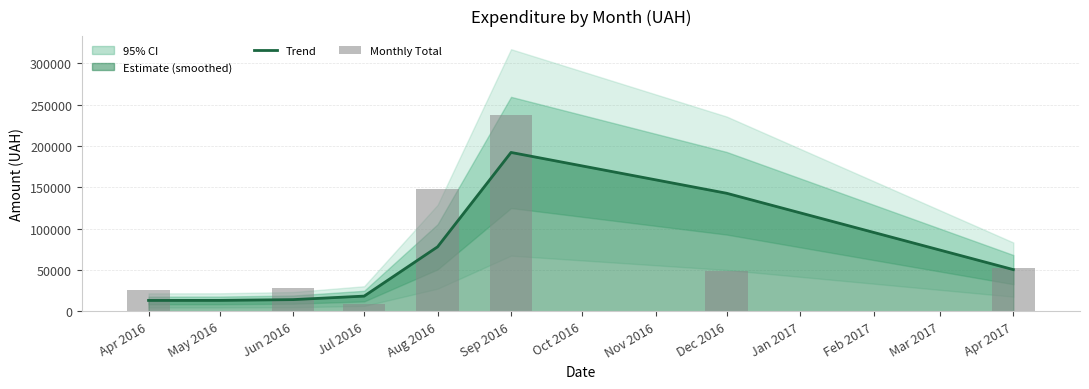

Reading right to left, list all the values displayed in this chart.

Trend: 50430.1	142779.5	192157.5	77980.8	18347.5	14106.9	13188.8	13121.1
Monthly Total: 52271.2	48589.0	236970.0	147345.0	8616.6	28078.4	135.4	26242.2